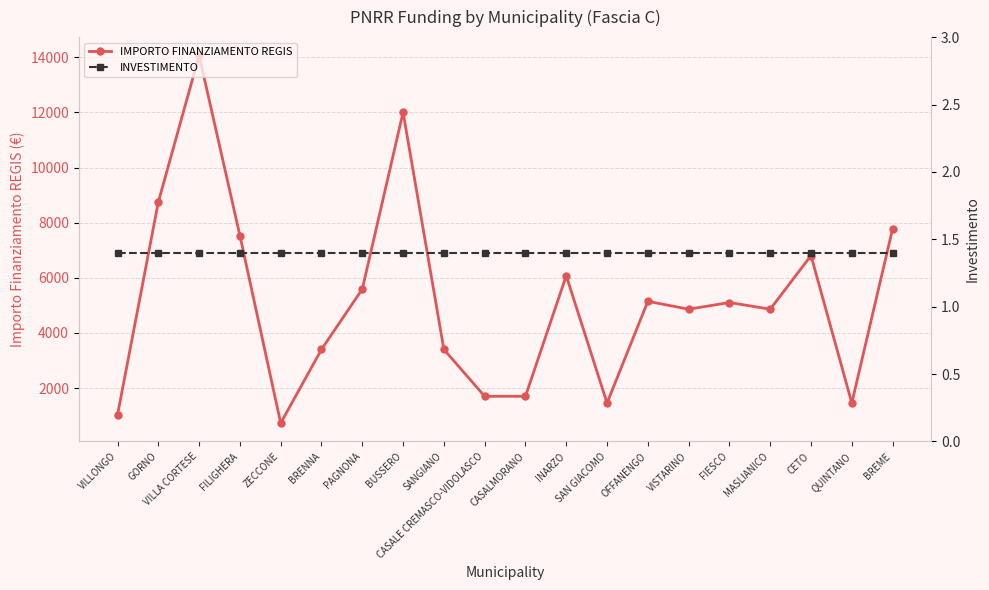

Which series has the largest total across all categories?

IMPORTO FINANZIAMENTO REGIS